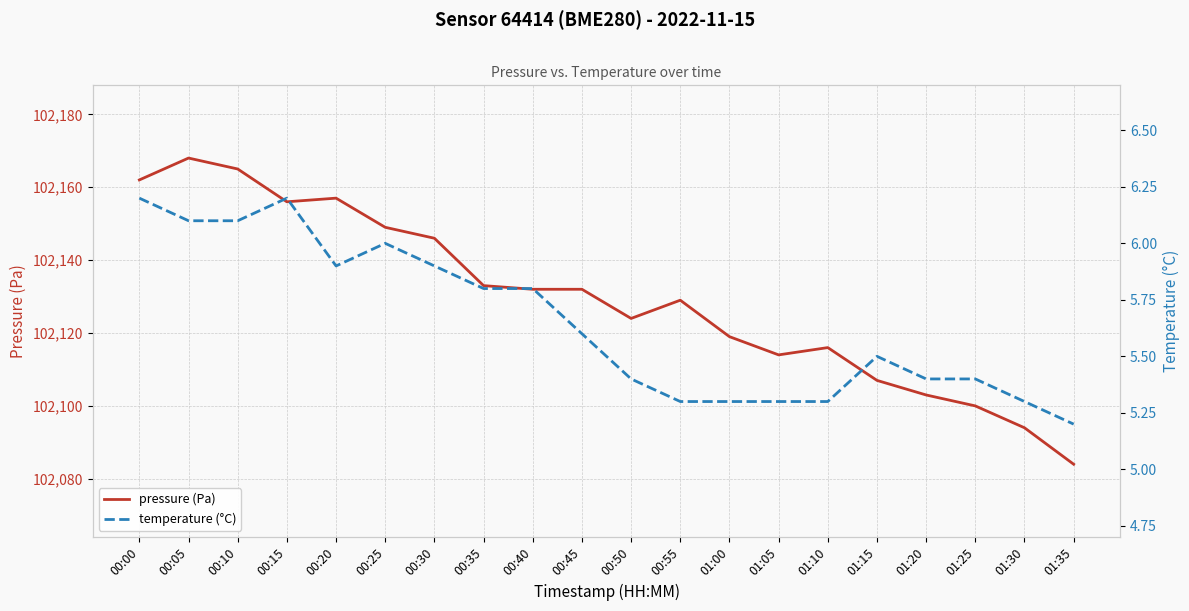

Rank the series at 01:00 from lowest to highest value.

temperature (°C), pressure (Pa)